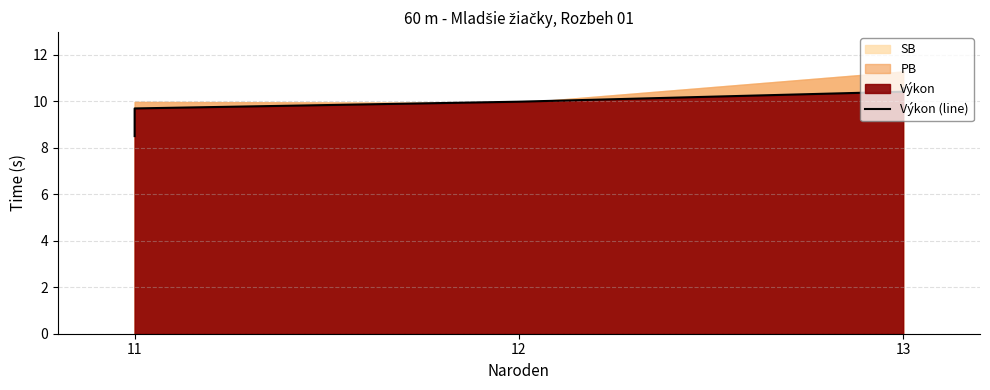

True or false: there are more than 0 points higher than both neighbors.

False